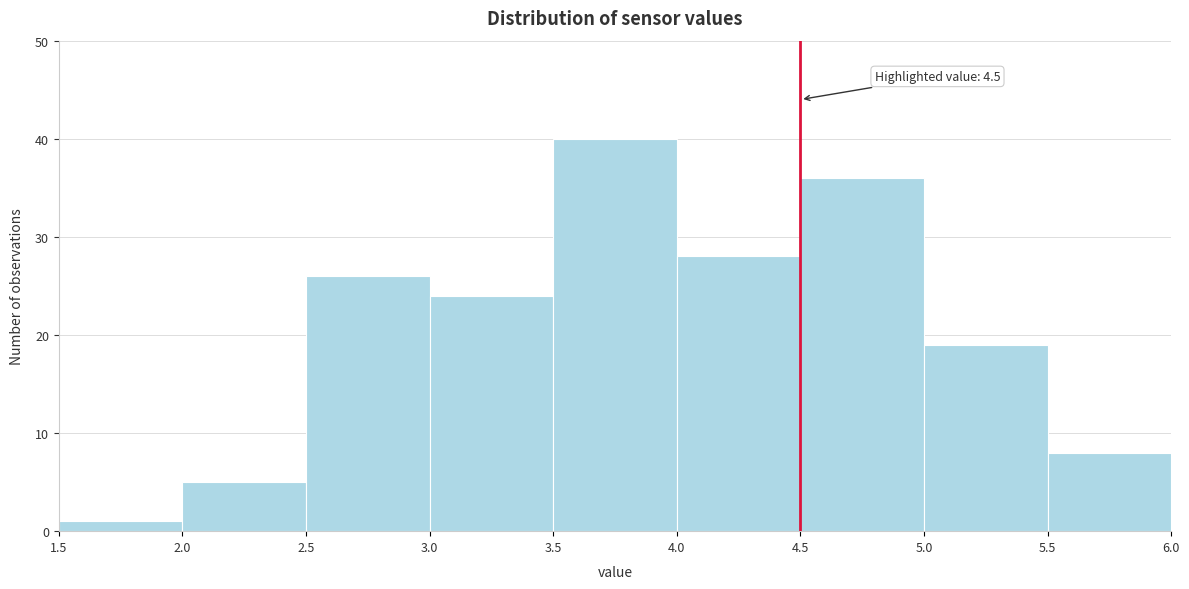

Over which range of the x-axis is the bar tallest?

3.5 to 4.0